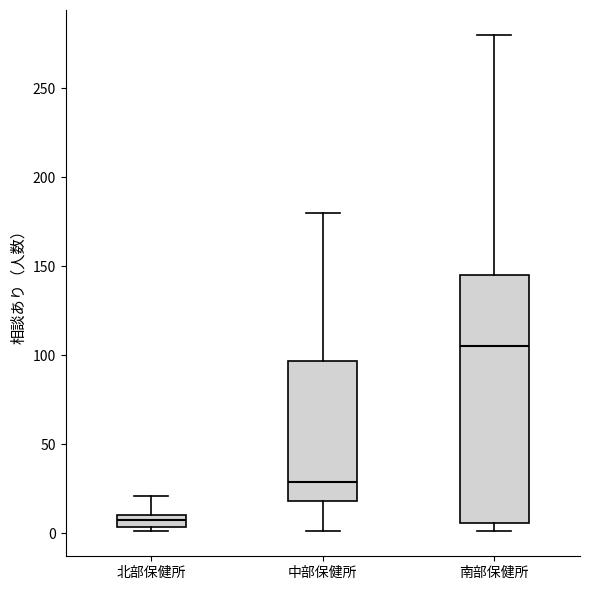

Which box is the tallest, from its lower edge to its upper edge?

南部保健所